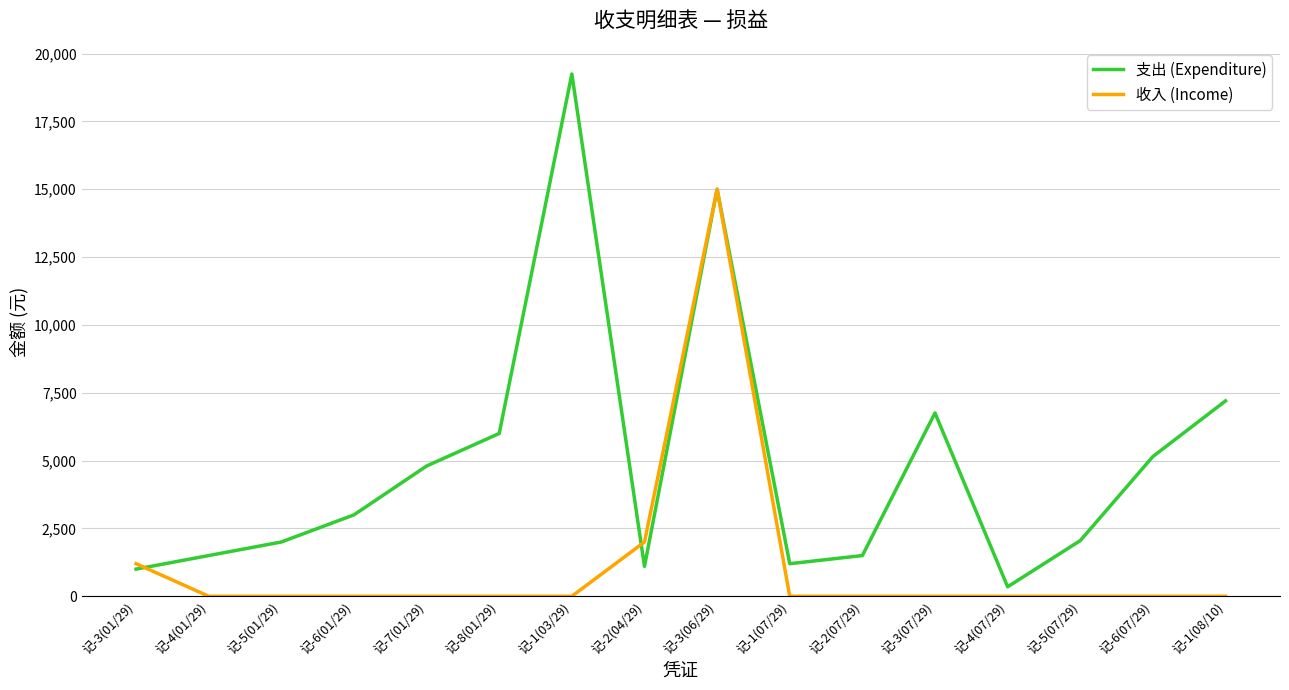

Rank the series by their maximum value, from highest to lowest.

支出 (Expenditure), 收入 (Income)